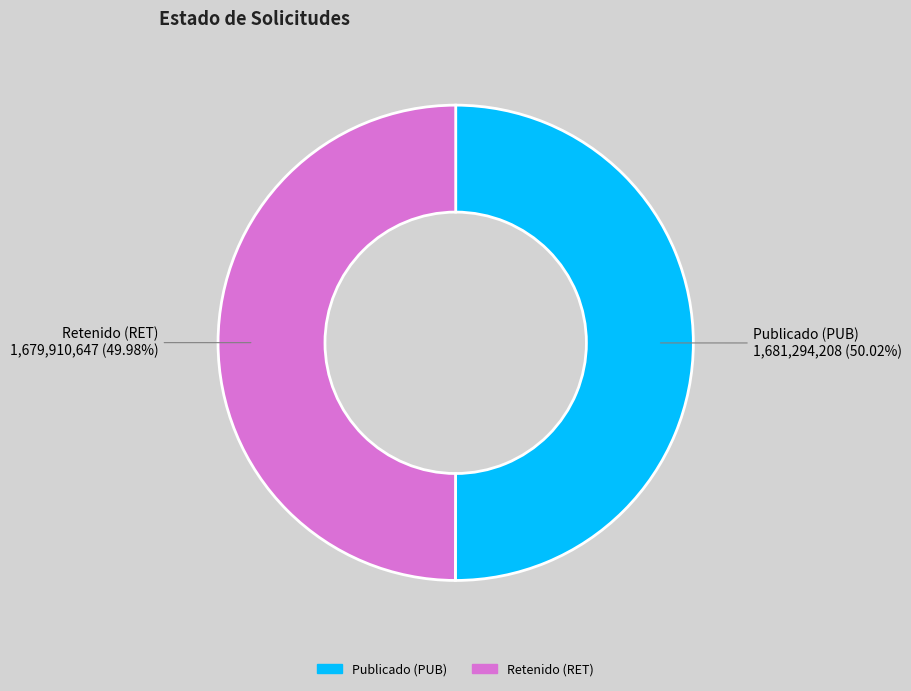

Does any single category account for the majority?

Yes